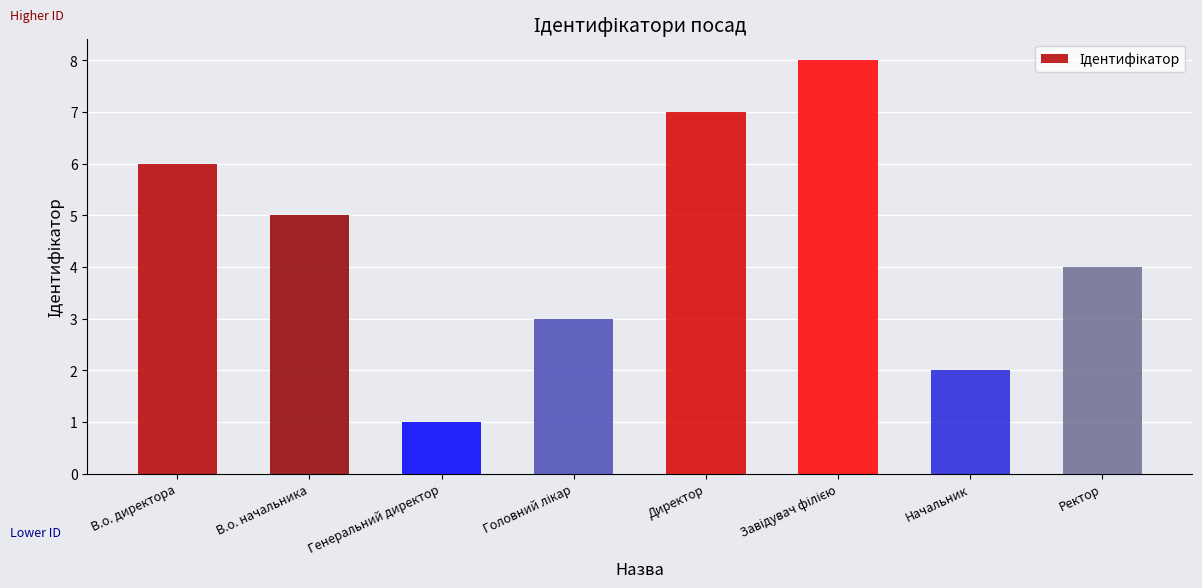

The chart shows a value of 4 at Ректор. True or false?

True